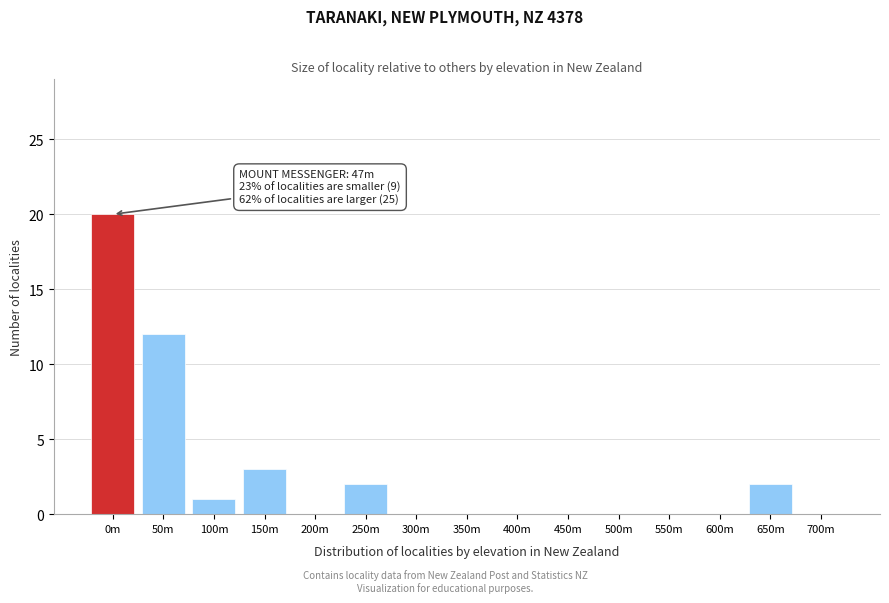

Reading right to left, list all the values displayed in this chart.

700m=0	650m=2	600m=0	550m=0	500m=0	450m=0	400m=0	350m=0	300m=0	250m=2	200m=0	150m=3	100m=1	50m=12	0m=20